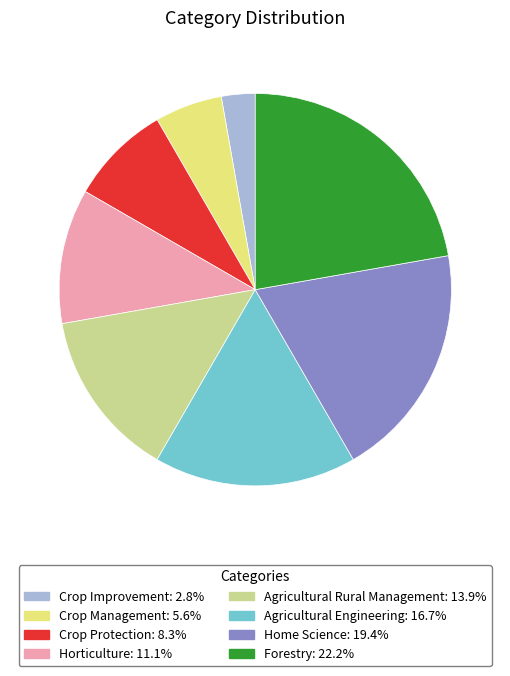

How many slices are in this pie chart?

8